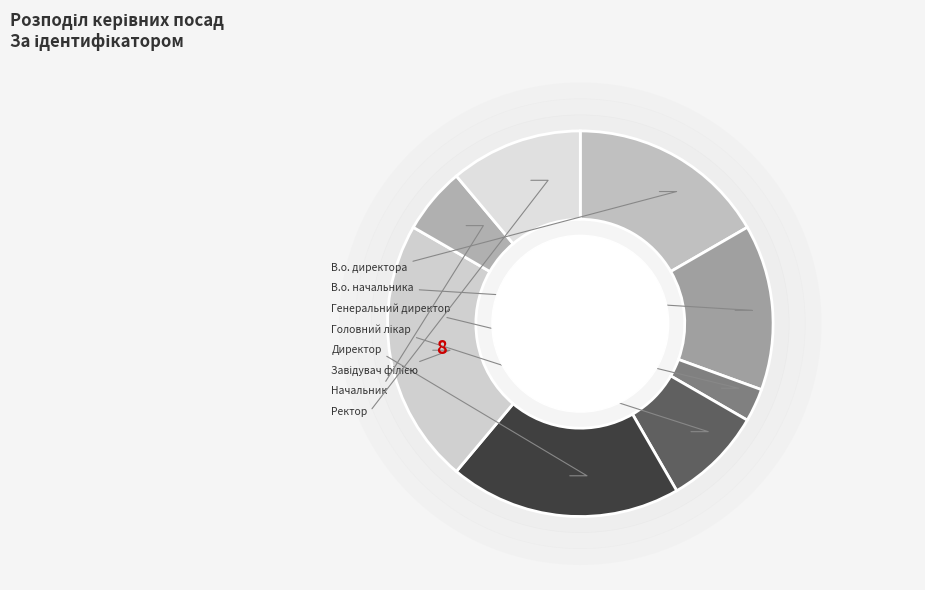

What percentage is the Директор slice, to the nearest percent?

19%